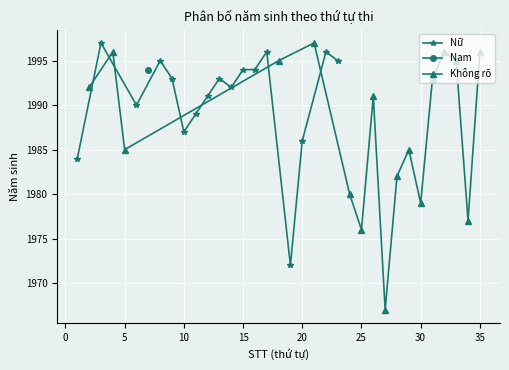

What is the minimum value for Nữ?

1972